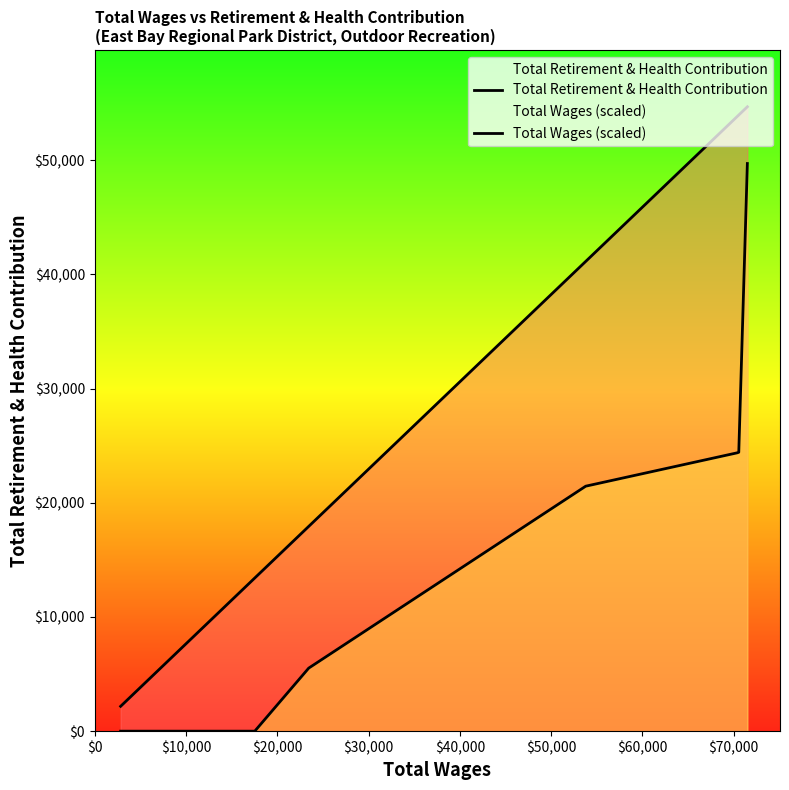

How many lines are shown in the chart?

2